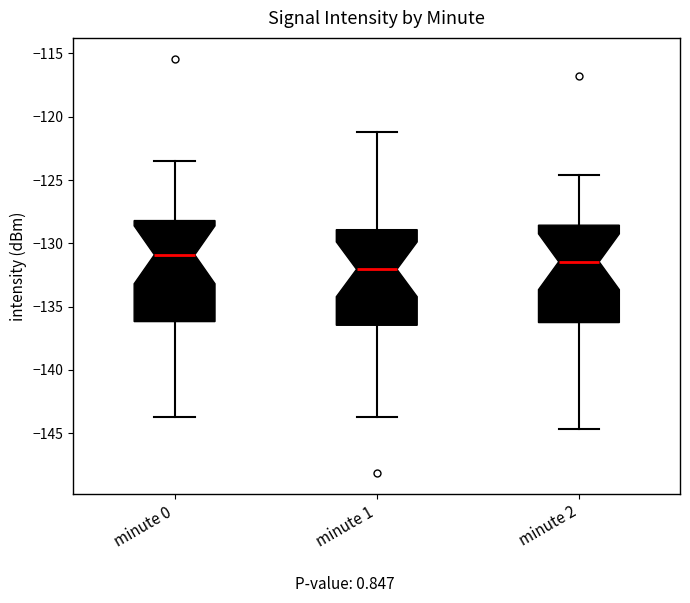

Reading left to right, transcribe this box plot: for each box, give where its median line is, the range the box spans, and where its two whiskers end, as read against the y-axis. The values are not printed on the chart, so give them approximately, as read against the axis.

minute 0: median -131.0, box -136.0 to -128.0, whiskers -143.5 to -123.5
minute 1: median -132.0, box -136.5 to -129.0, whiskers -144.0 to -121.0
minute 2: median -131.5, box -136.5 to -128.5, whiskers -144.5 to -124.5